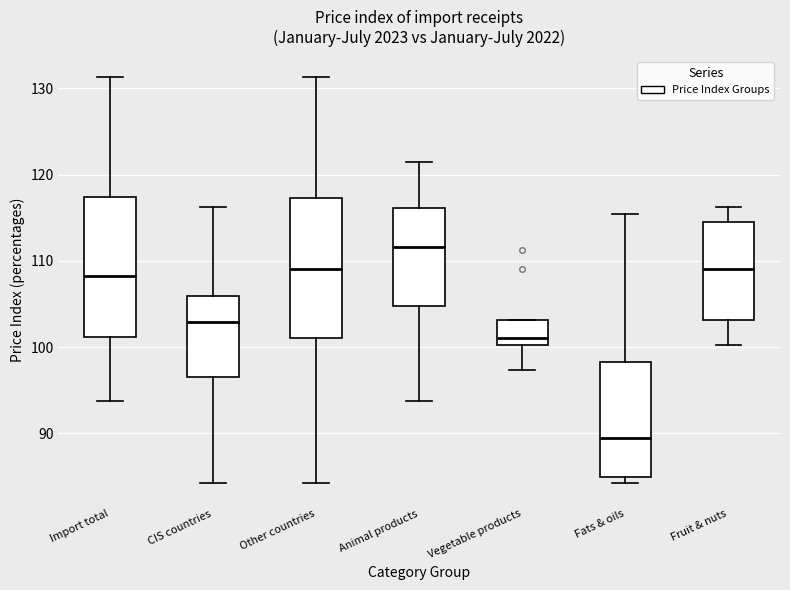

Which box has the lowest median line?

Fats & oils